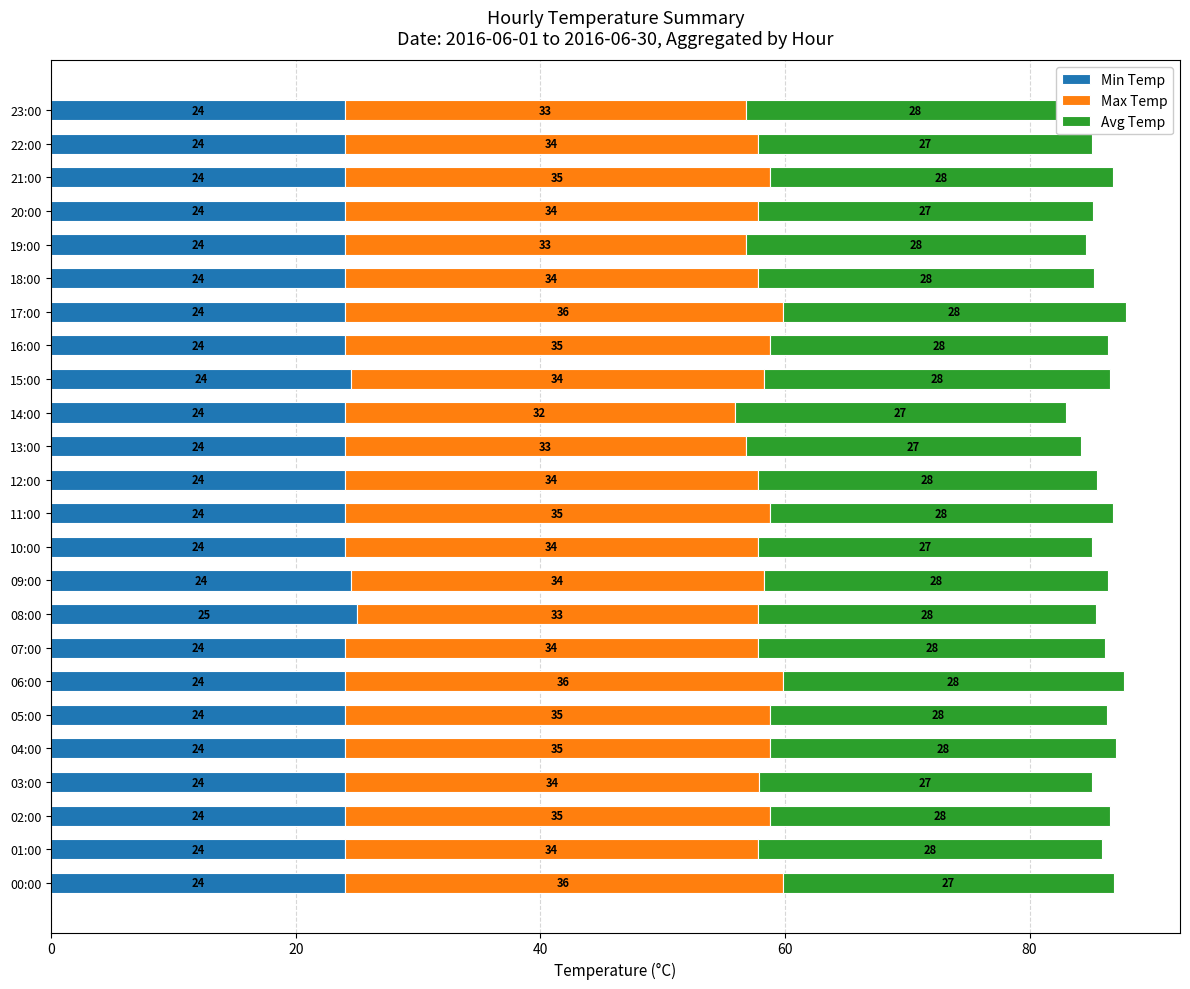

What is the difference between the maximum and minimum values in the Min Temp series?

1.0